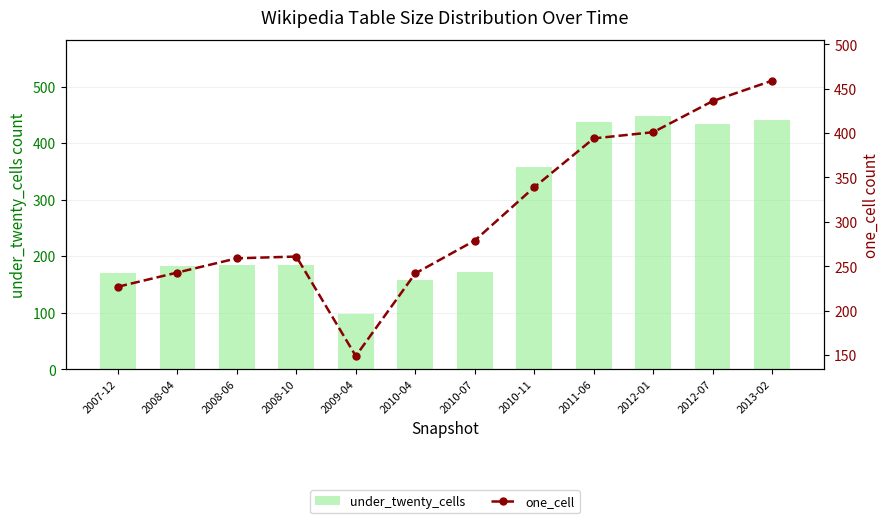

What is the sum of the one_cell values at 2010-07 and 2007-12?

506